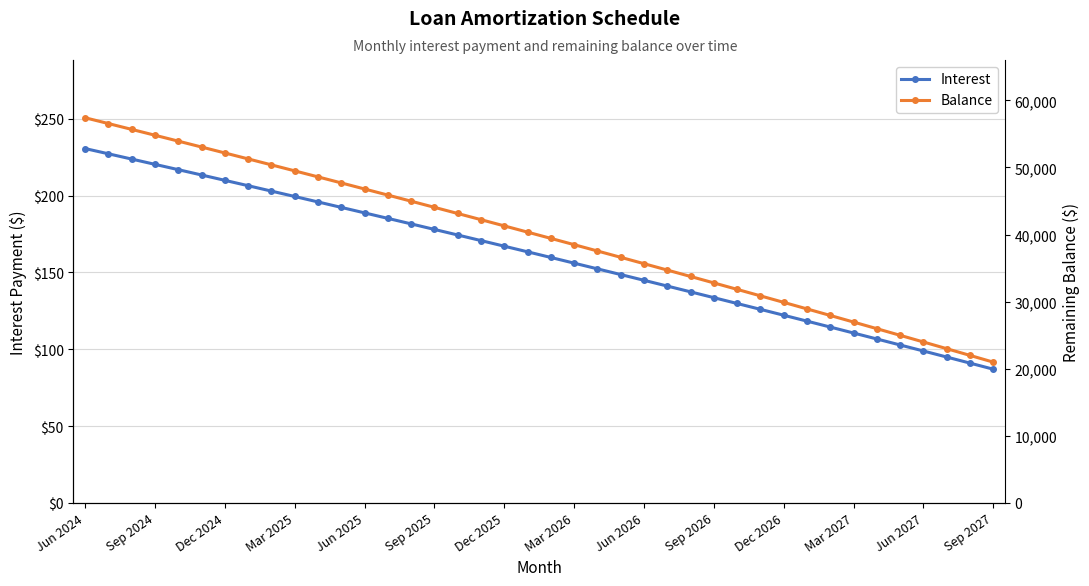

At Mar 2027, list the series in order from largest to smallest.

Balance, Interest